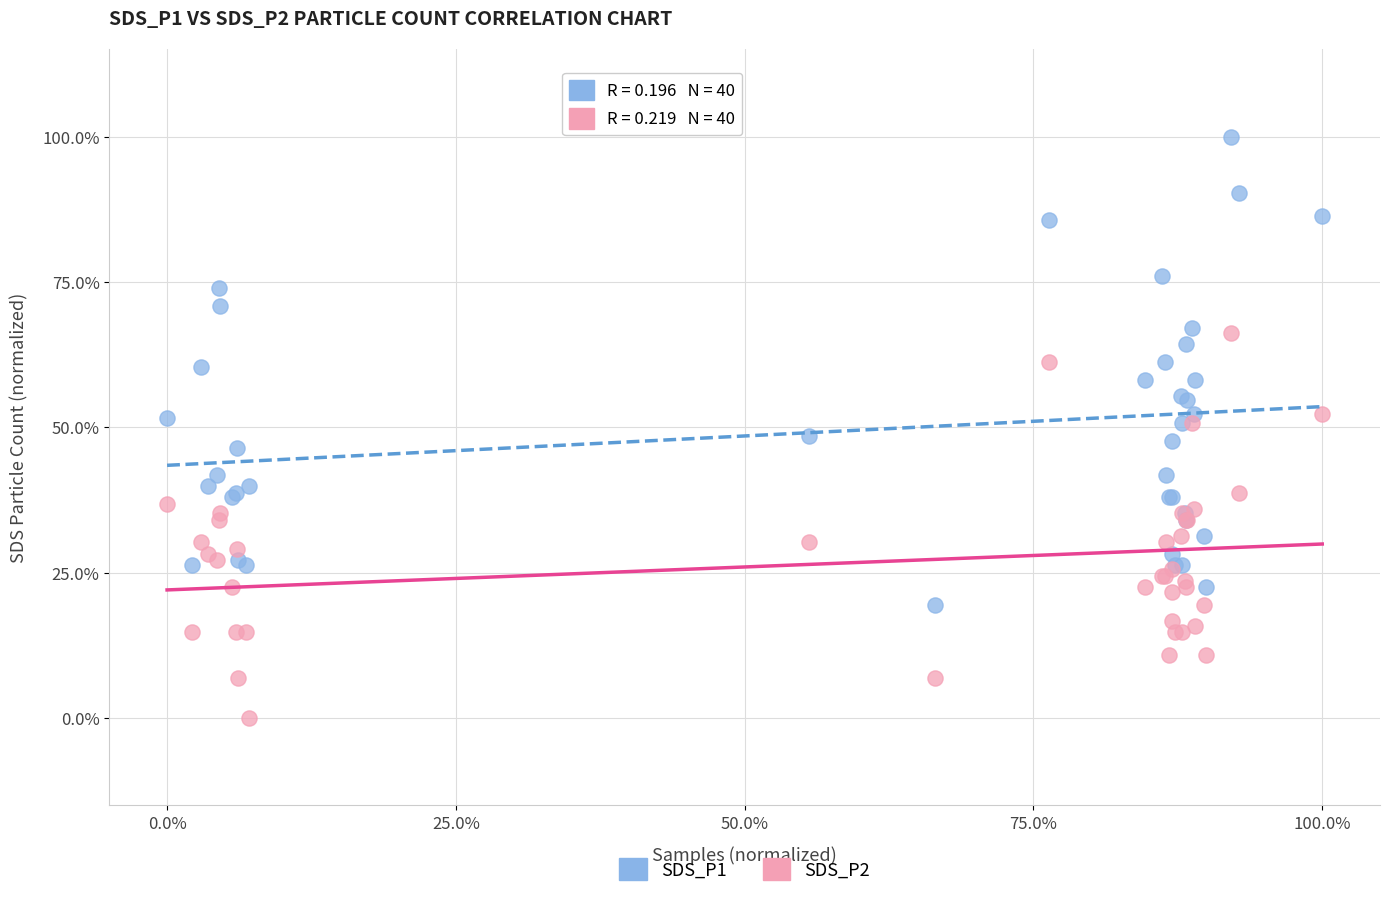

Which series reaches the minimum Y coordinate?

SDS_P2